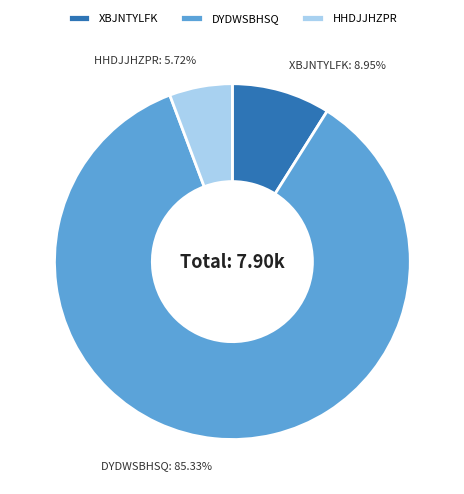

Is the sum of DYDWSBHSQ and HHDJJHZPR greater than half?

Yes